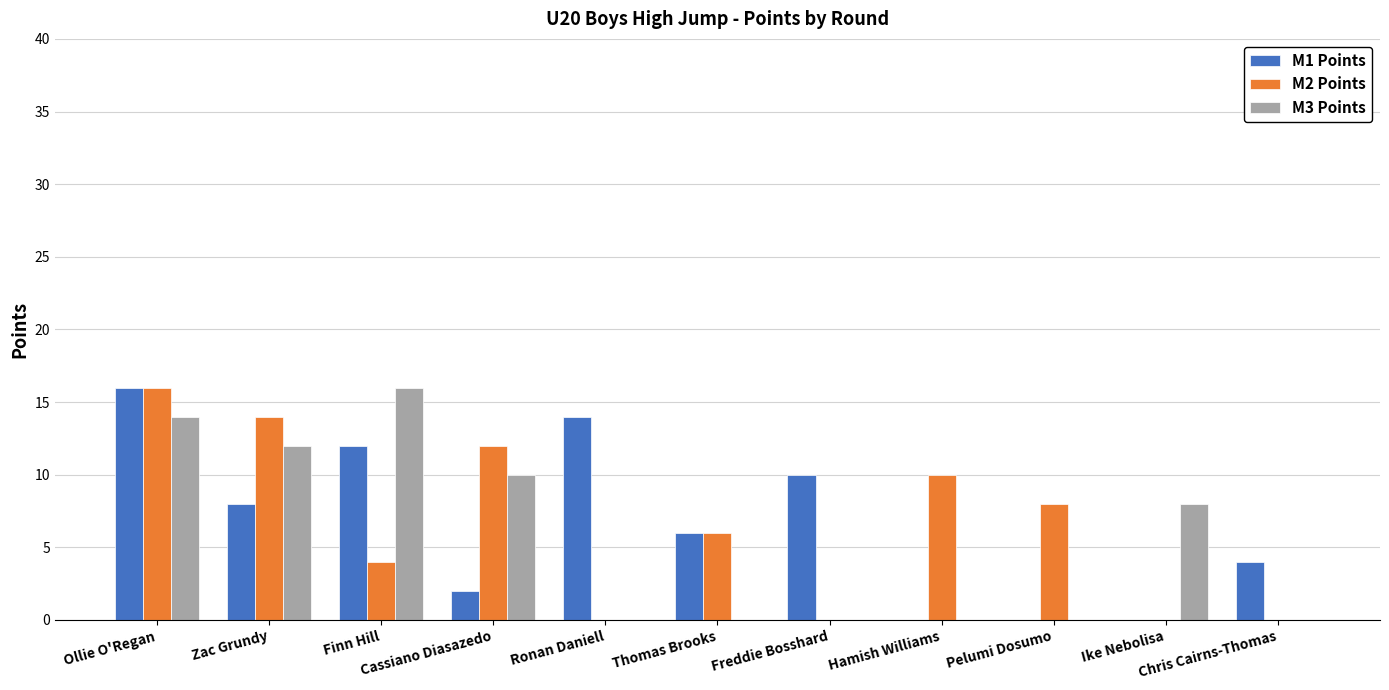

Is it true that M2 Points equals 0 at Ronan Daniell?

True